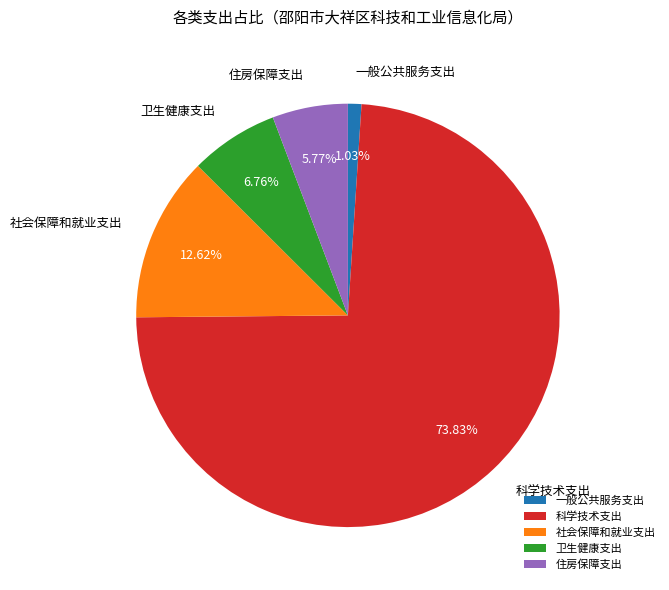

Which has a higher value, 住房保障支出 or 卫生健康支出?

卫生健康支出